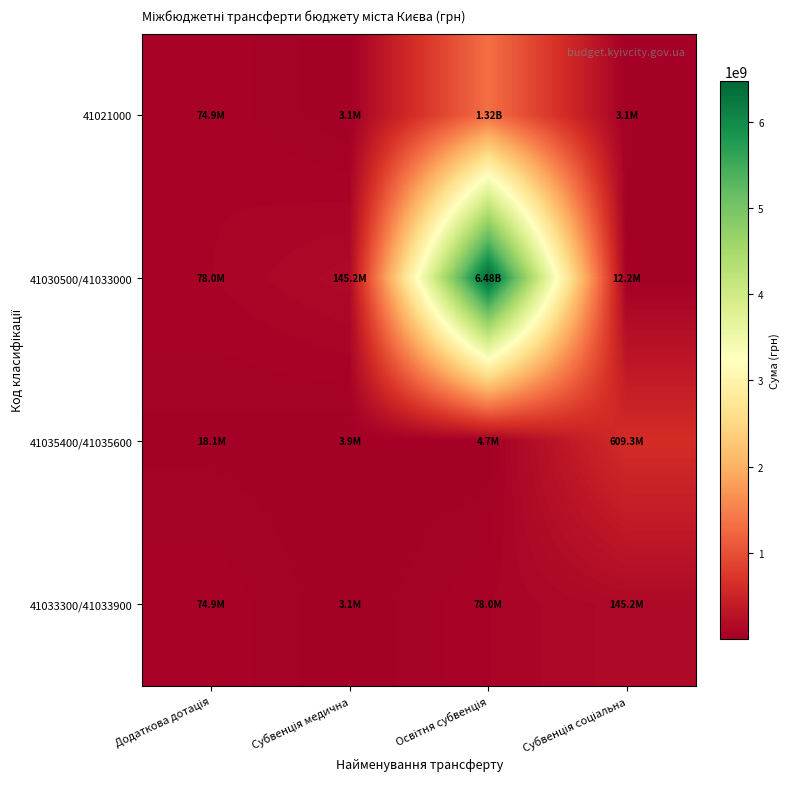

What is the total value across all series at Субвенція соціальна?

769776451